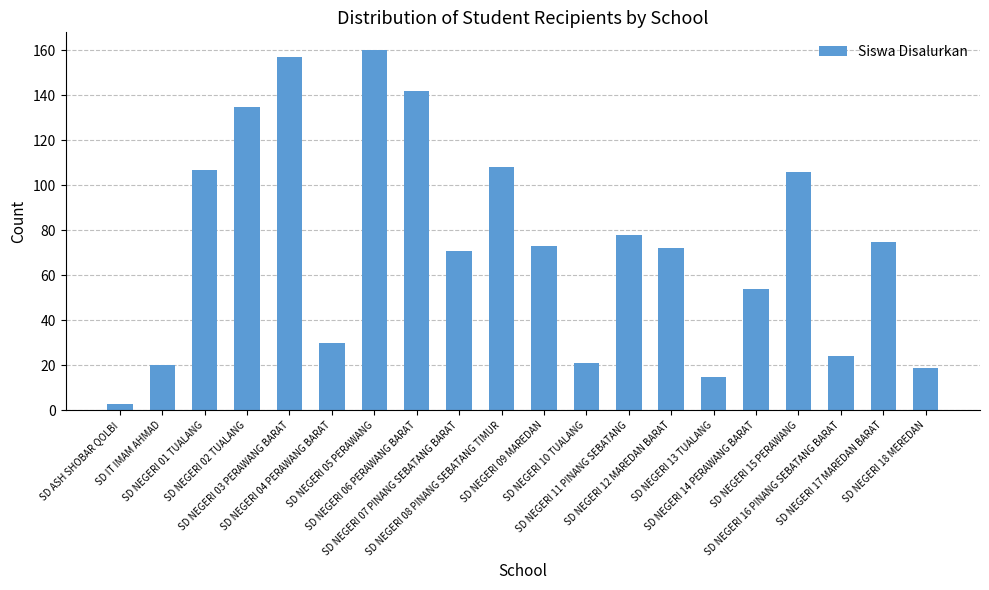

What is the ratio of the value at SD NEGERI 10 TUALANG to the value at SD NEGERI 16 PINANG SEBATANG BARAT?

0.9